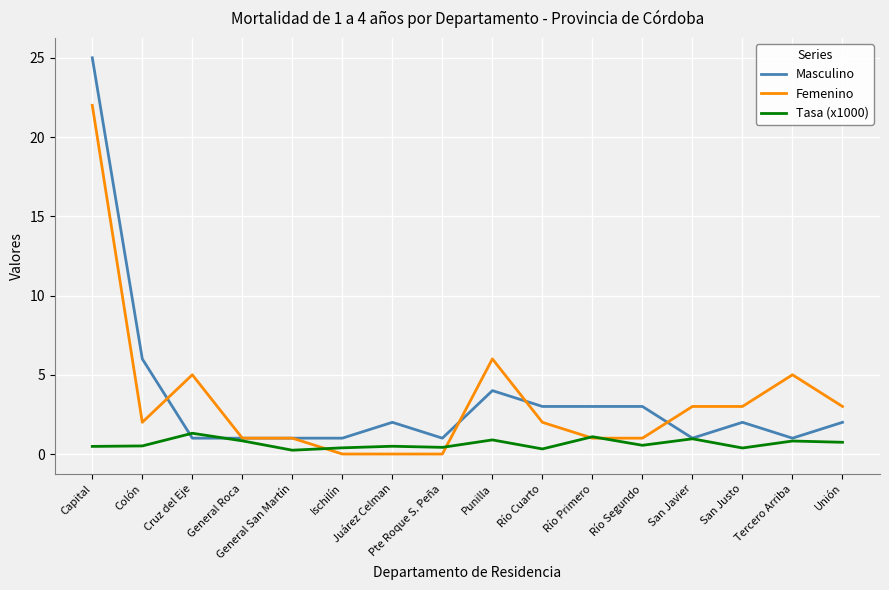

Which series has the largest range (max minus min)?

Masculino